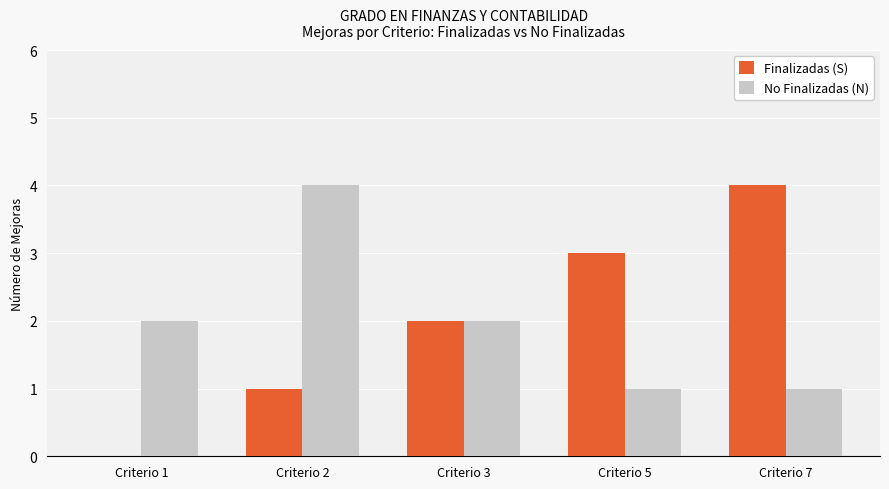

What is the sum of all No Finalizadas (N) values?

10